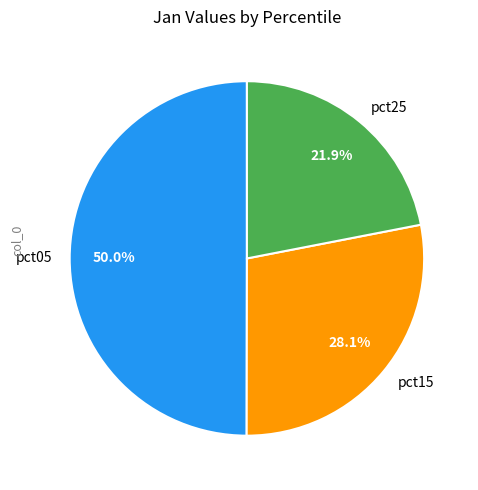

What is the total percentage of pct05 and pct15?

78.1%